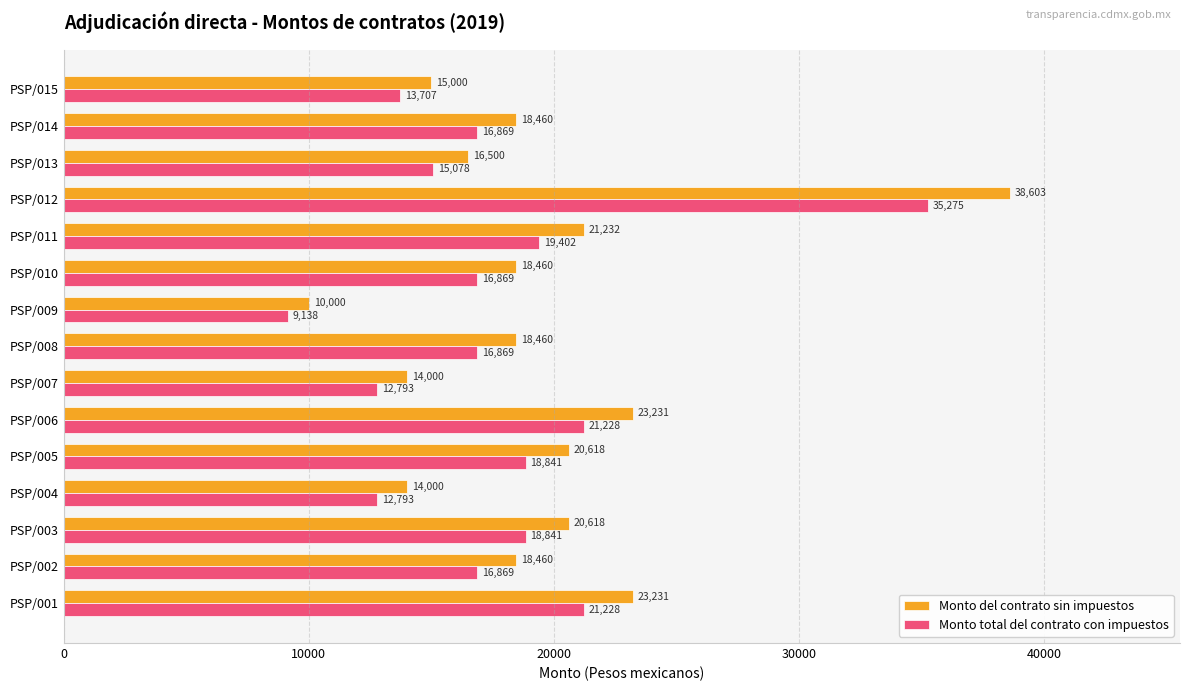

At which category does the chart reach its minimum across all series?

PSP/009